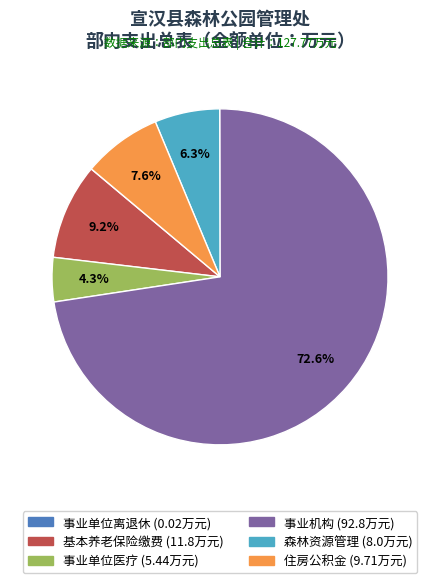

Which slice is the largest?

事业机构 (92.8)